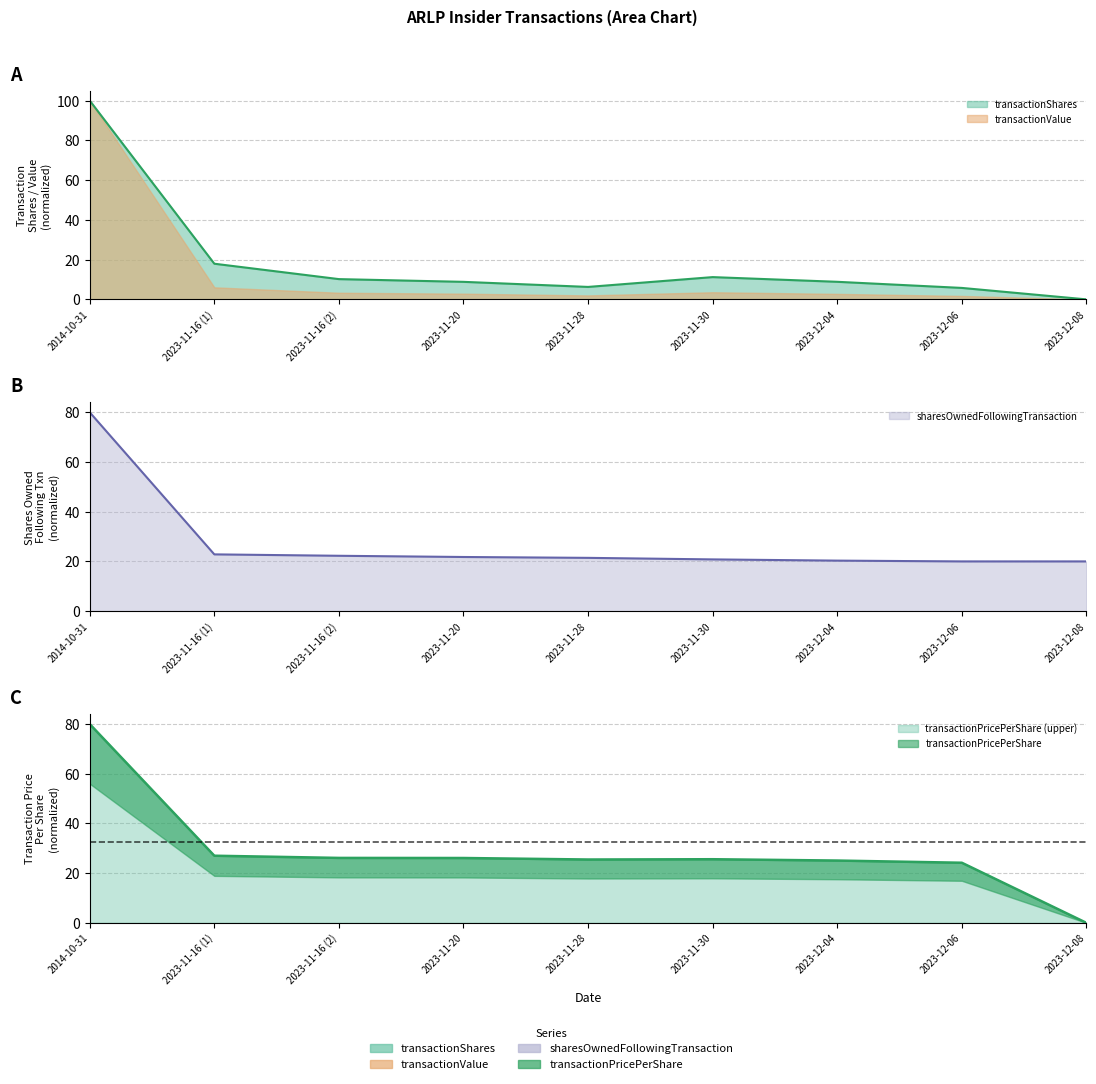

Which series has the widest spread of values?

transactionShares